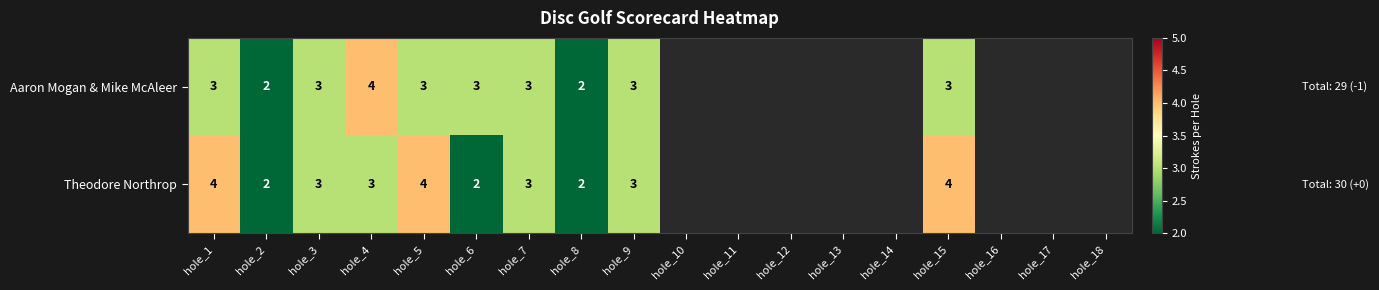

What is the total value across all series at hole_6?

5